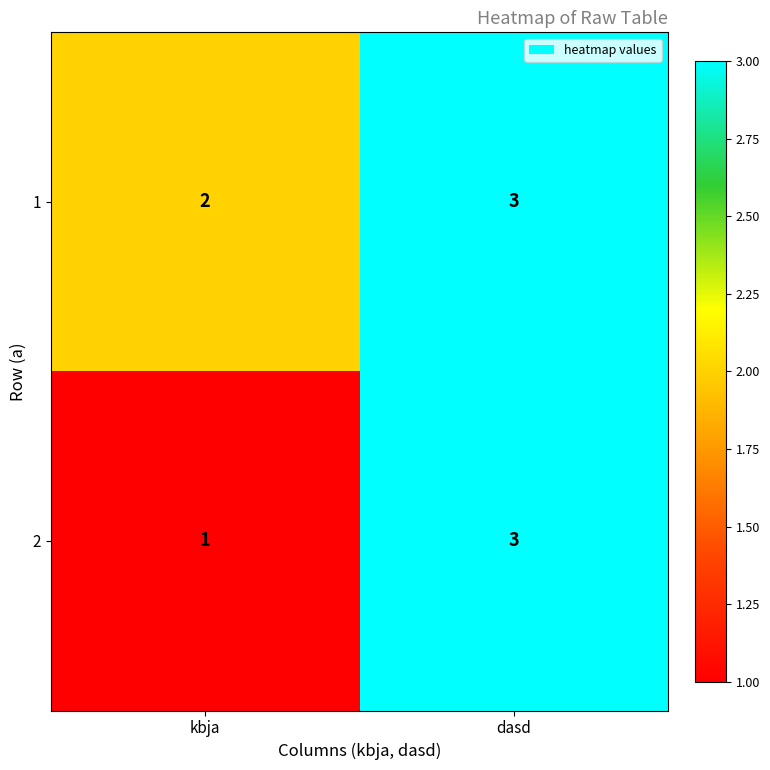

Reading left to right, transcribe all the data shown in this chart.

1: 2	3
2: 1	3